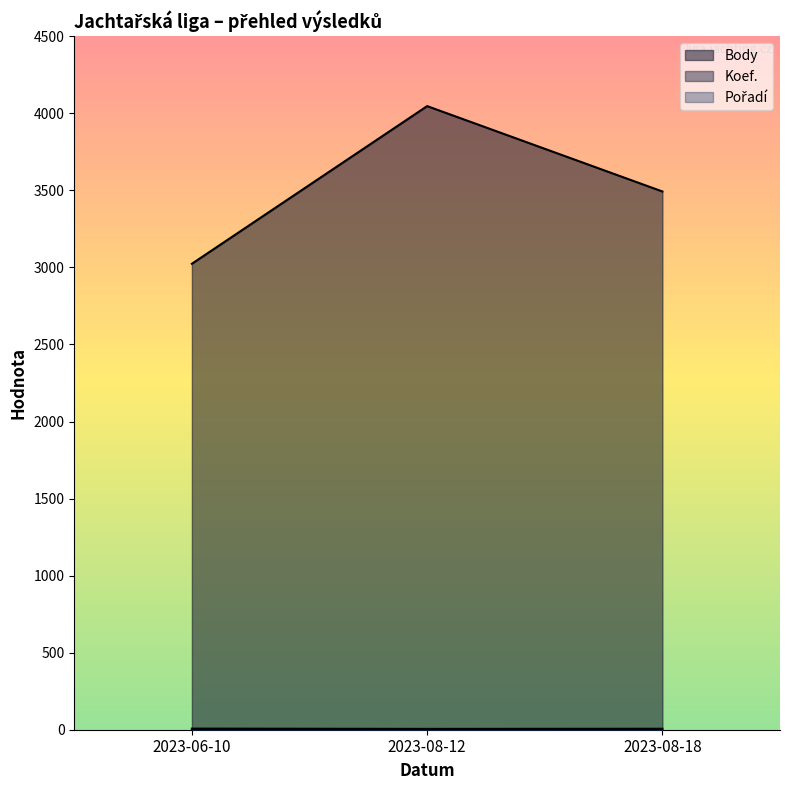

Is the value of Pořadí at 2023-08-12 greater than the value of Body at 2023-06-10?

No